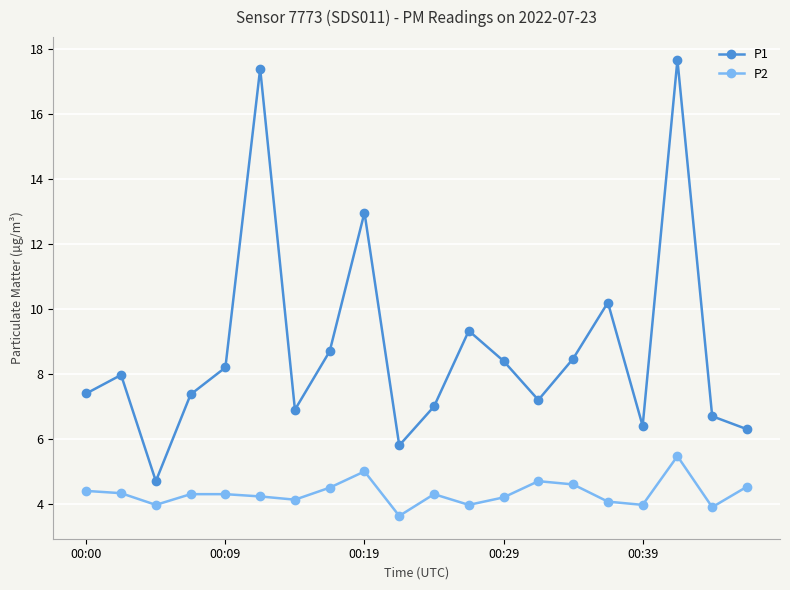

What is the average value of the P1 series?

8.8